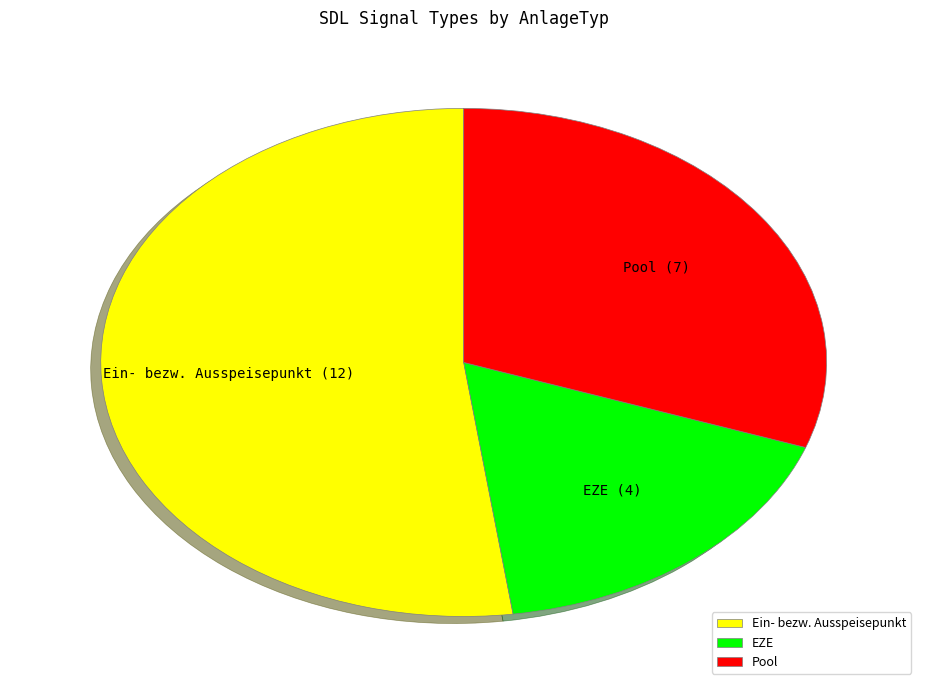

Which category has the biggest portion of the pie?

Ein- bezw. Ausspeisepunkt